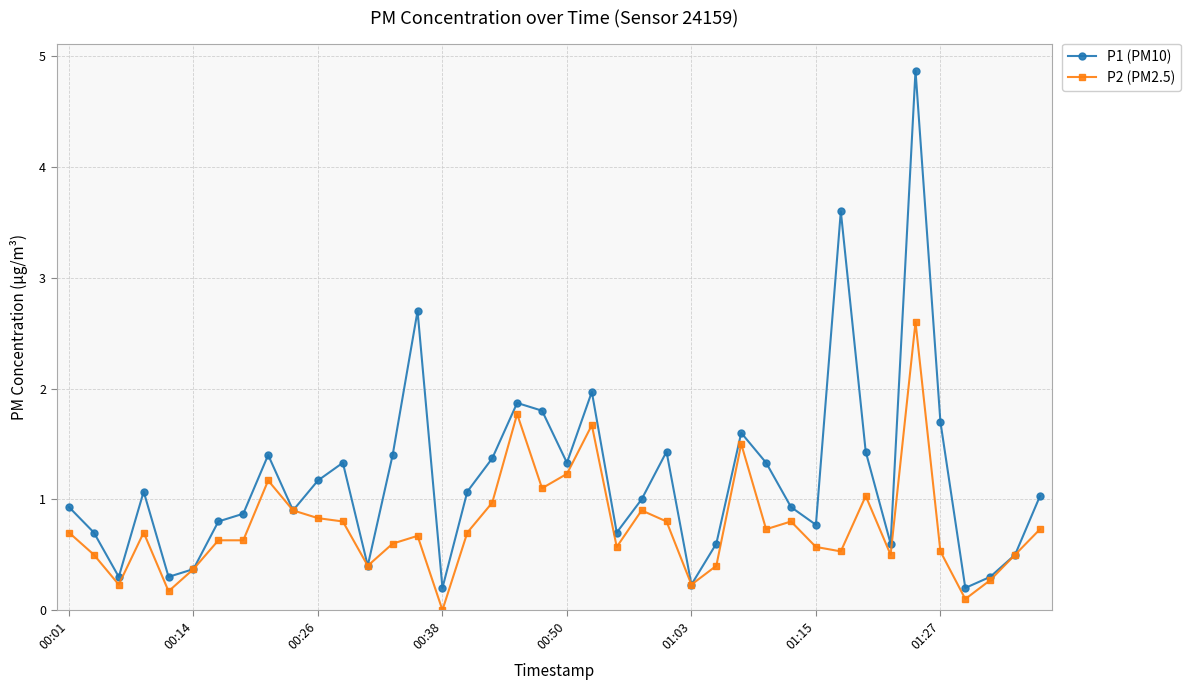

Which series has the largest total across all categories?

P1 (PM10)